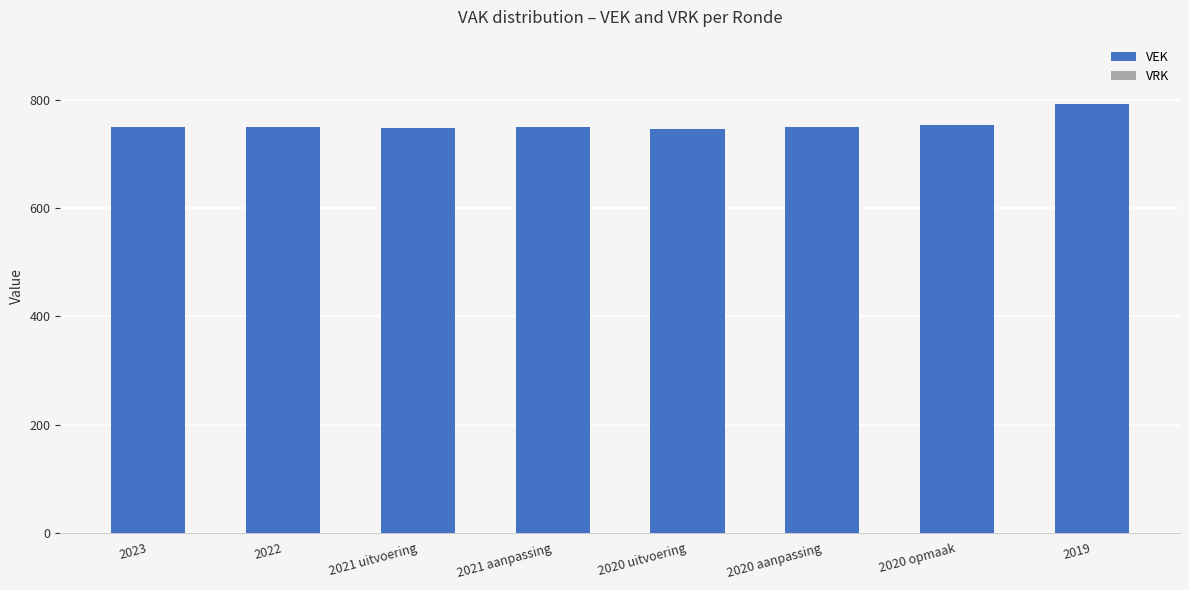

What is the label of the 1st bar from the right?

2019